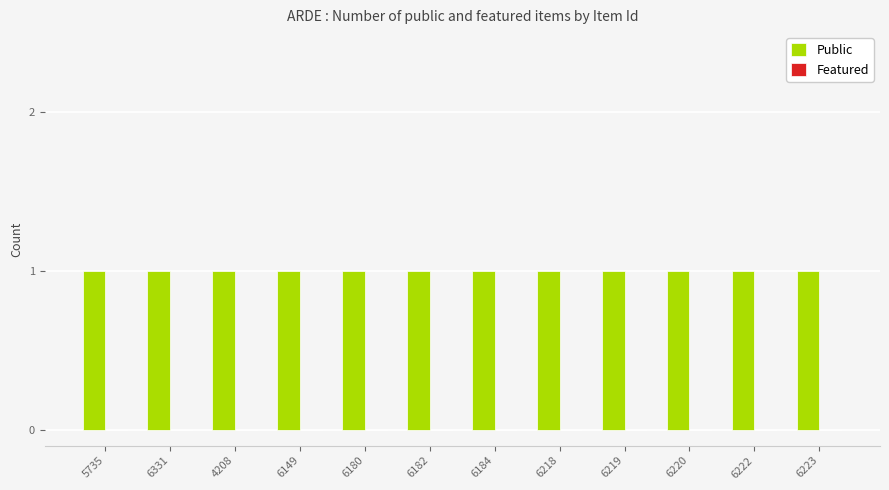

Rank the series by their average value, from lowest to highest.

Featured, Public